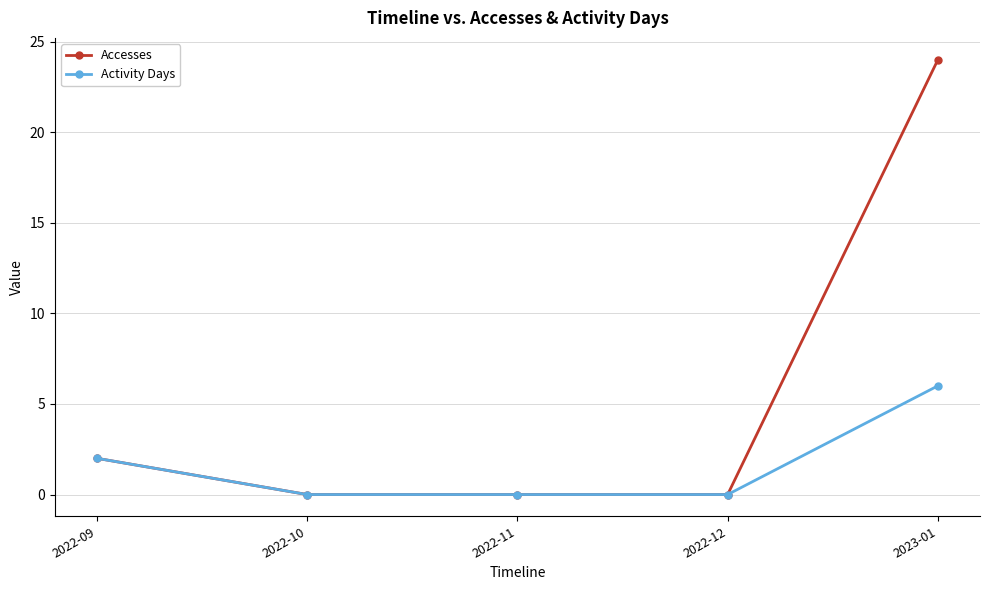

Which series has the largest total across all categories?

Accesses